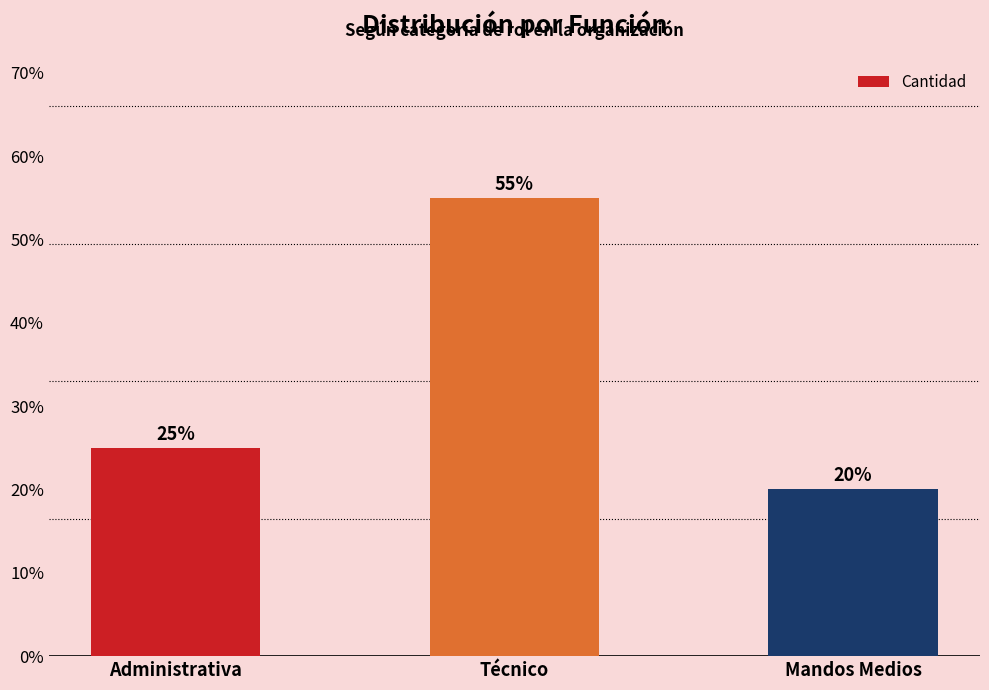

Does the chart contain any negative values?

No